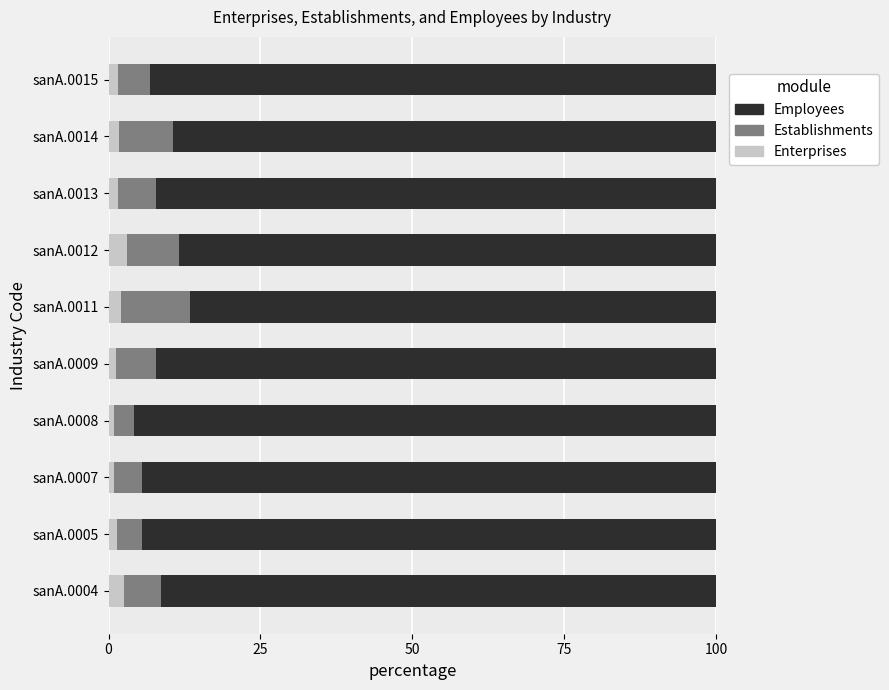

How many categories are shown in the chart?

10